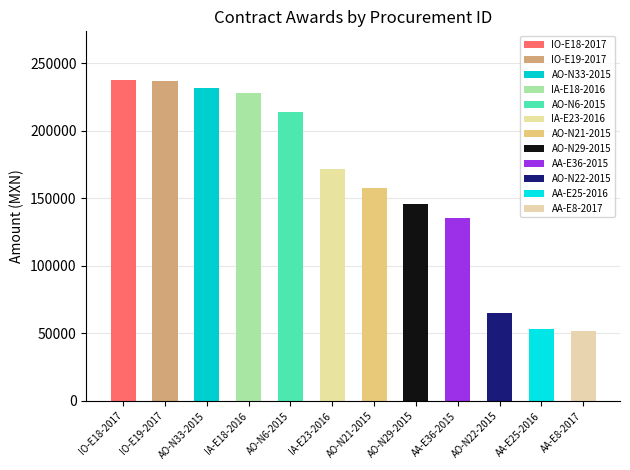

What is the greatest value displayed?

238063.4